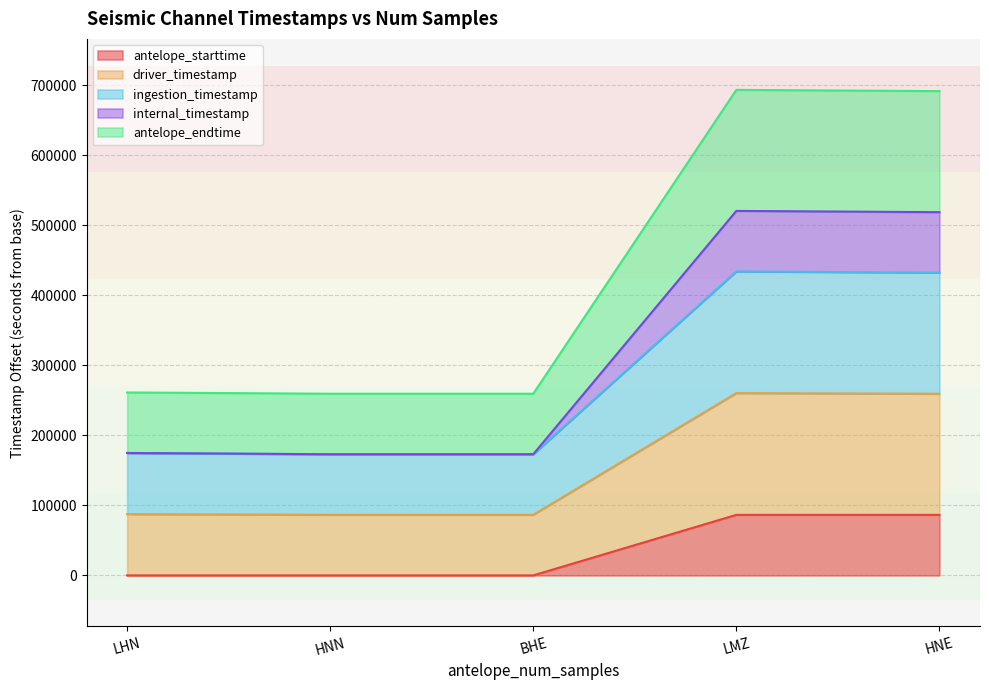

True or false: antelope_endtime and antelope_starttime intersect in this chart.

False